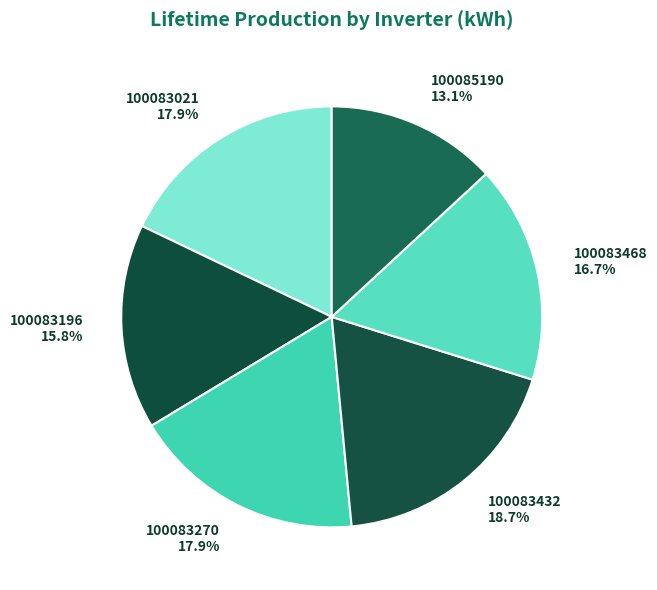

Is there any slice that represents more than half of the pie?

No